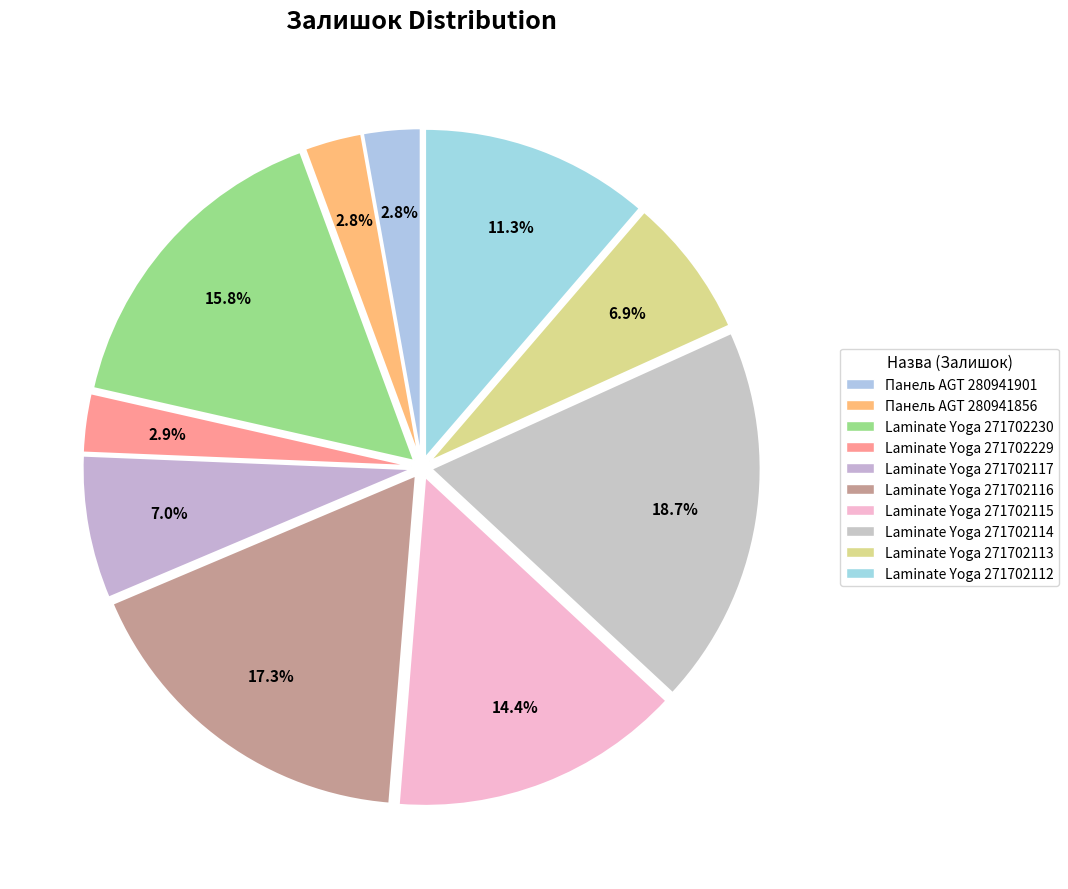

What is the largest slice in the pie chart?

Laminate Yoga 271702114